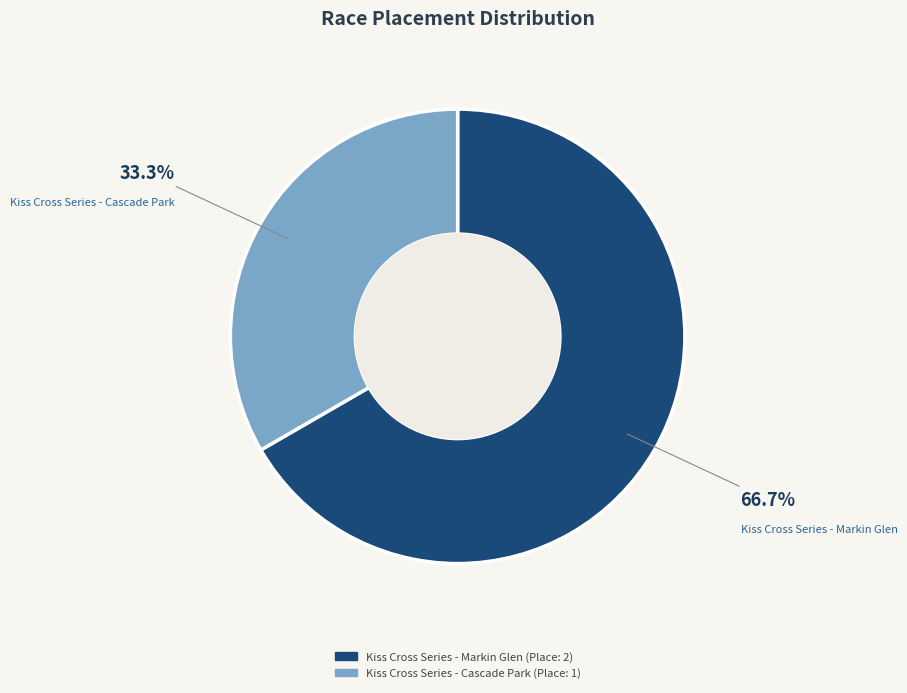

Is it true that Kiss Cross Series - Cascade Park is 33% of the pie?

True